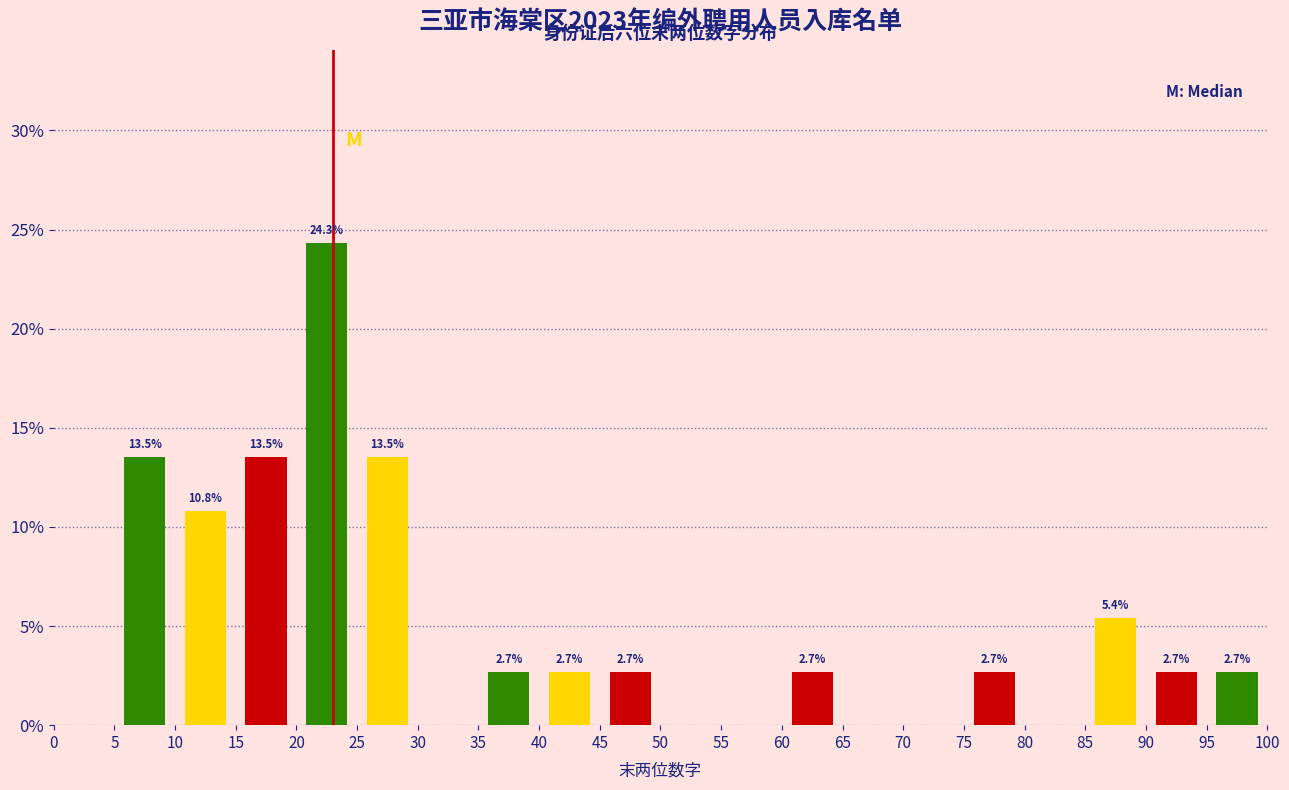

Which range on the x-axis has the tallest bar?

20 to 25